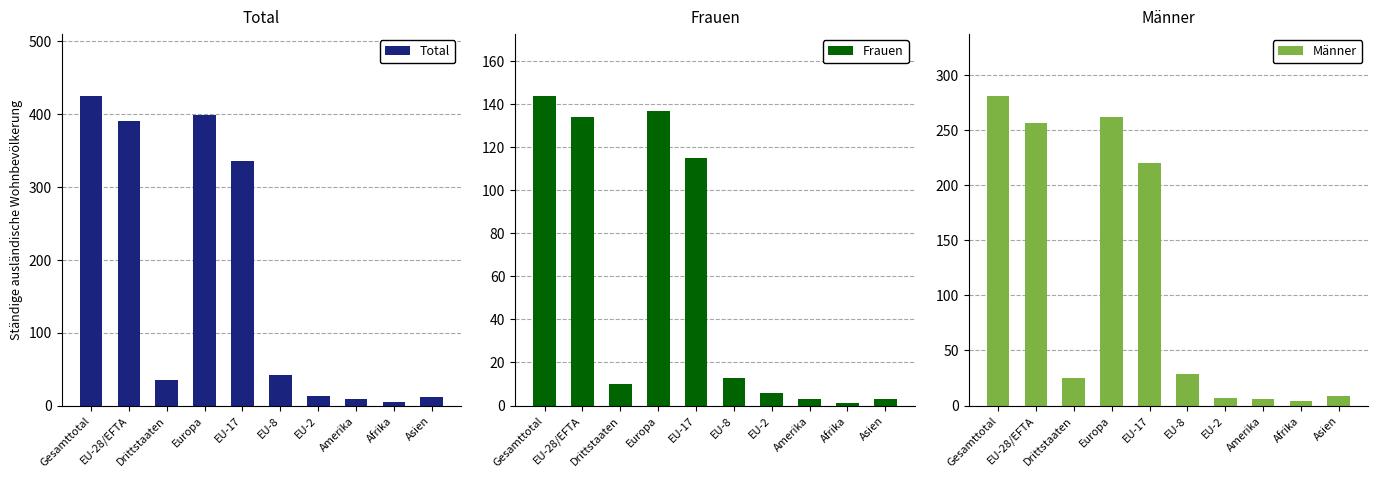

Reading left to right, what are all the values shown in this chart?

Total: 425	390	35	399	335	42	13	9	5	12
Frauen: 144	134	10	137	115	13	6	3	1	3
Männer: 281	256	25	262	220	29	7	6	4	9